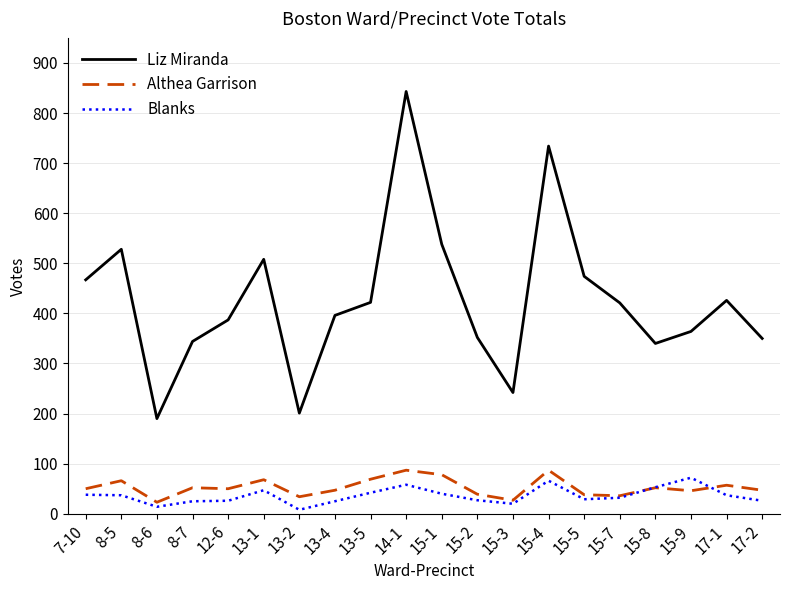

Which series has the largest total across all categories?

Liz Miranda